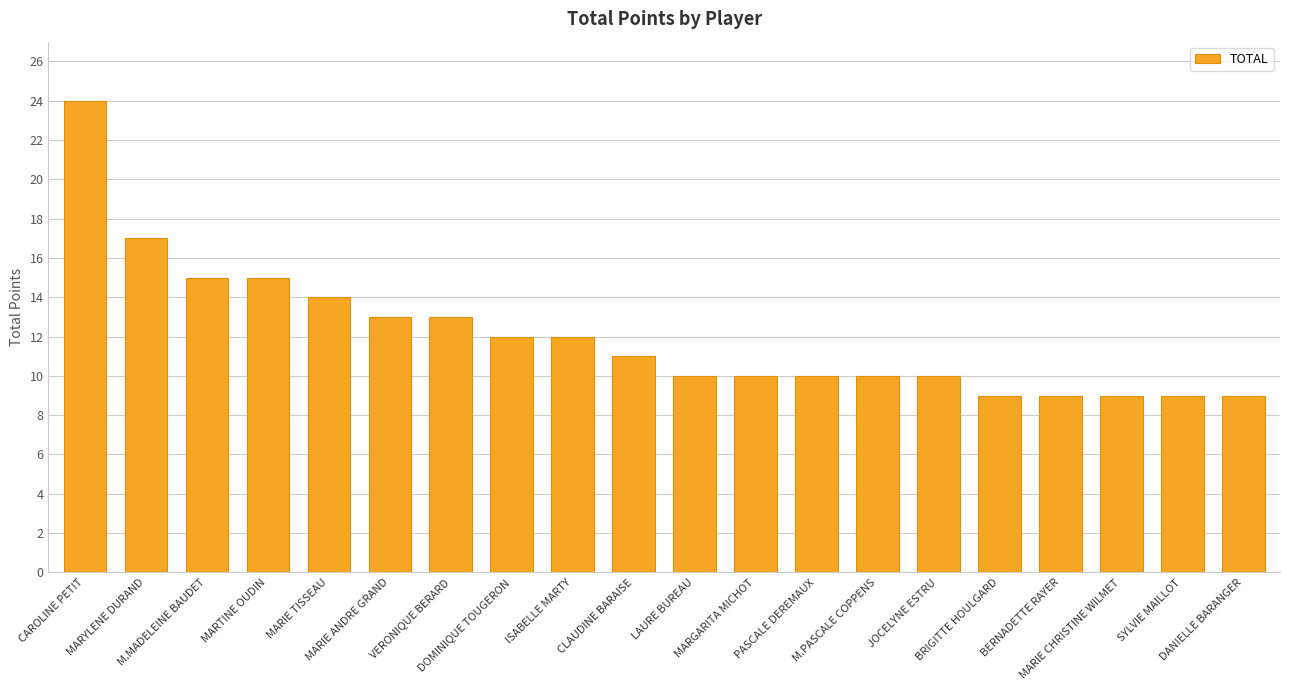

Reading right to left, list all the values displayed in this chart.

DANIELLE BARANGER=9	SYLVIE MAILLOT=9	MARIE CHRISTINE WILMET=9	BERNADETTE RAYER=9	BRIGITTE HOULGARD=9	JOCELYNE ESTRU=10	M.PASCALE COPPENS=10	PASCALE DEREMAUX=10	MARGARITA MICHOT=10	LAURE BUREAU=10	CLAUDINE BARAISE=11	ISABELLE MARTY=12	DOMINIQUE TOUGERON=12	VERONIQUE BERARD=13	MARIE ANDRE GRAND=13	MARIE TISSEAU=14	MARTINE OUDIN=15	M.MADELEINE BAUDET=15	MARYLENE DURAND=17	CAROLINE PETIT=24